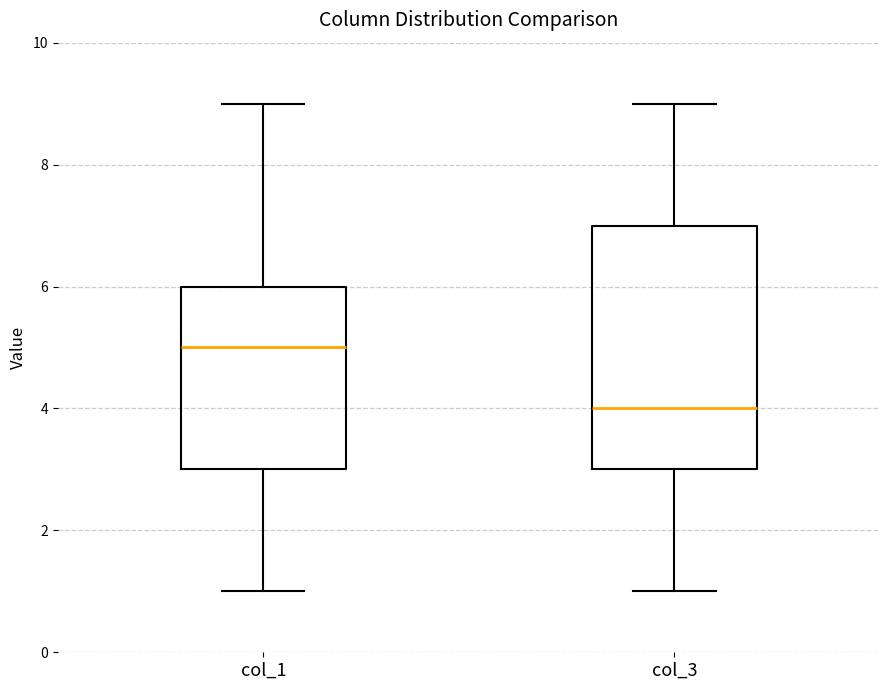

Reading left to right, transcribe this box plot: for each box, give where its median line is, the range the box spans, and where its two whiskers end, as read against the y-axis. The values are not printed on the chart, so give them approximately, as read against the axis.

col_1: median 5, box 3 to 6, whiskers 1 to 9
col_3: median 4, box 3 to 7, whiskers 1 to 9